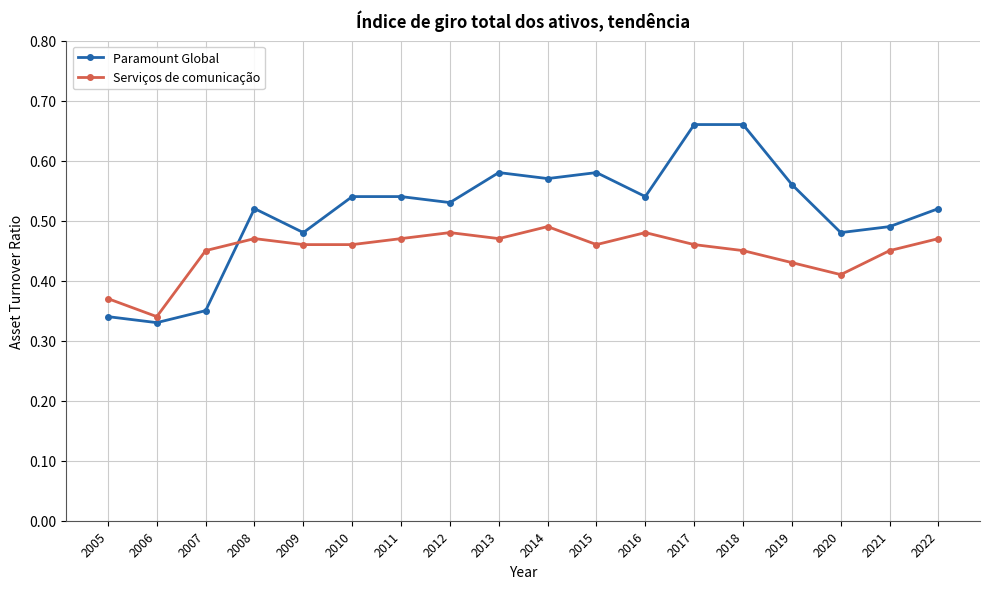

Is the value of Paramount Global at 2009 greater than the value of Serviços de comunicação at 2006?

Yes